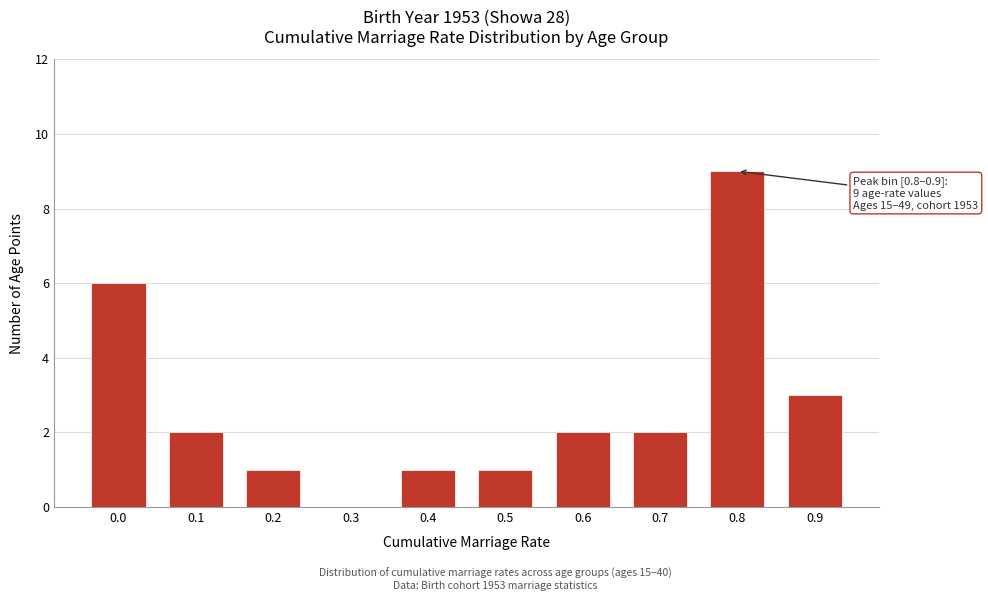

Reading left to right, transcribe all the data shown in this chart.

0.0=6	0.1=2	0.2=1	0.3=0	0.4=1	0.5=1	0.6=2	0.7=2	0.8=9	0.9=3